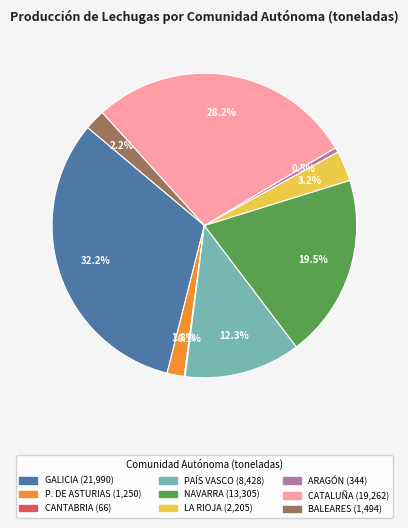

Is the sum of ARAGÓN and GALICIA greater than half?

No